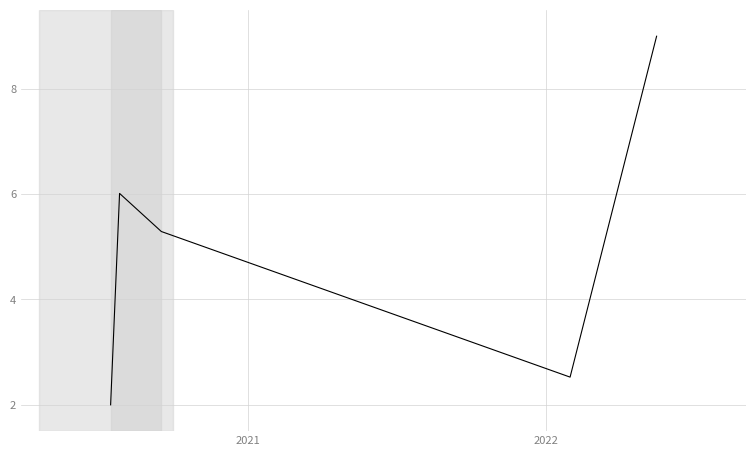

What is the average value?

5.0